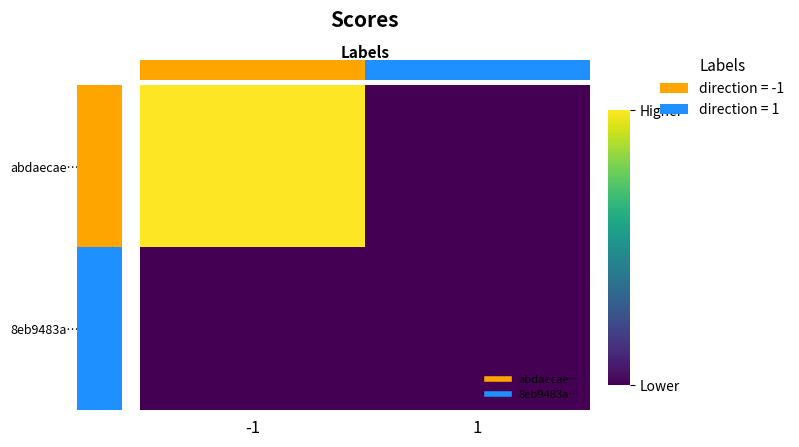

Which series has the largest total across all categories?

abdaecae…